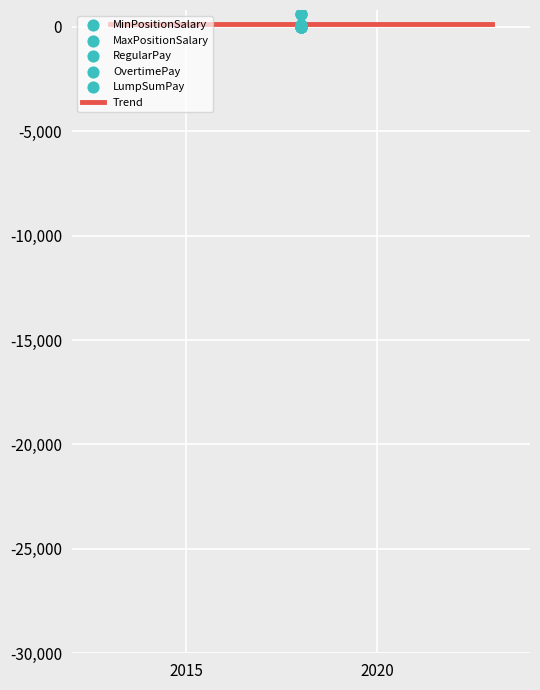

At which category is the sum across all series the highest?

2018